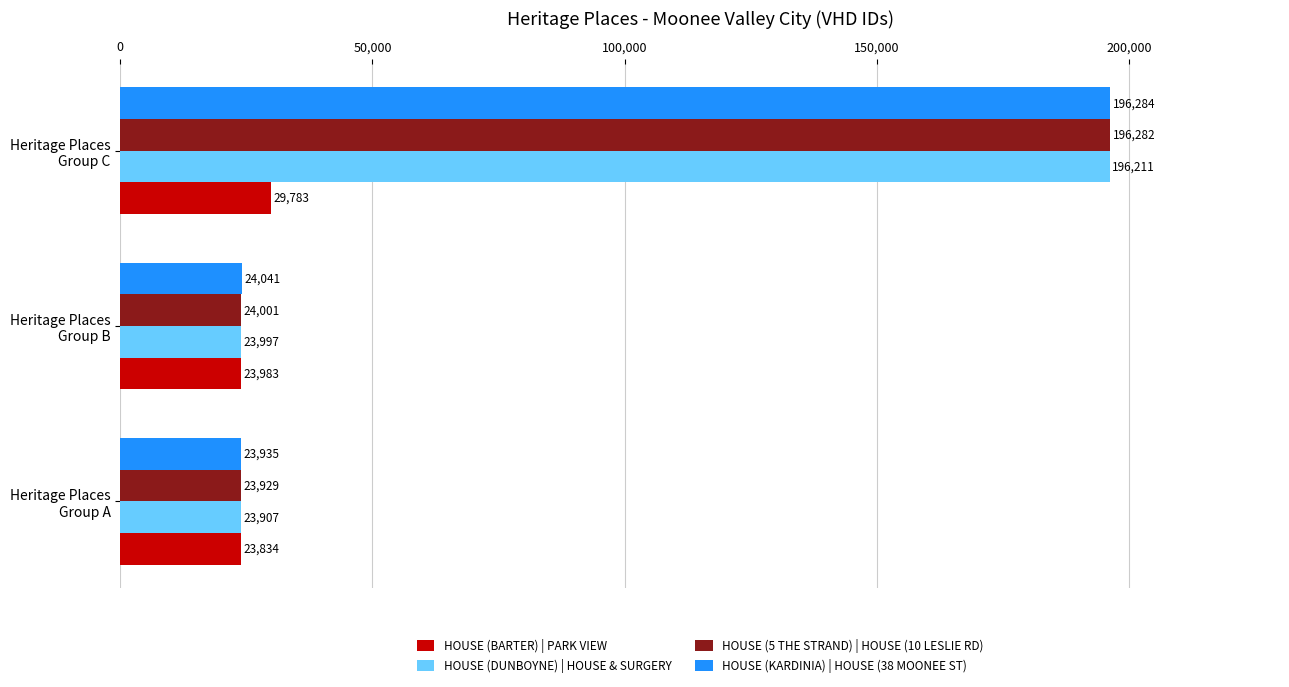

Which series has the largest total across all categories?

HOUSE (KARDINIA) | HOUSE (38 MOONEE ST)